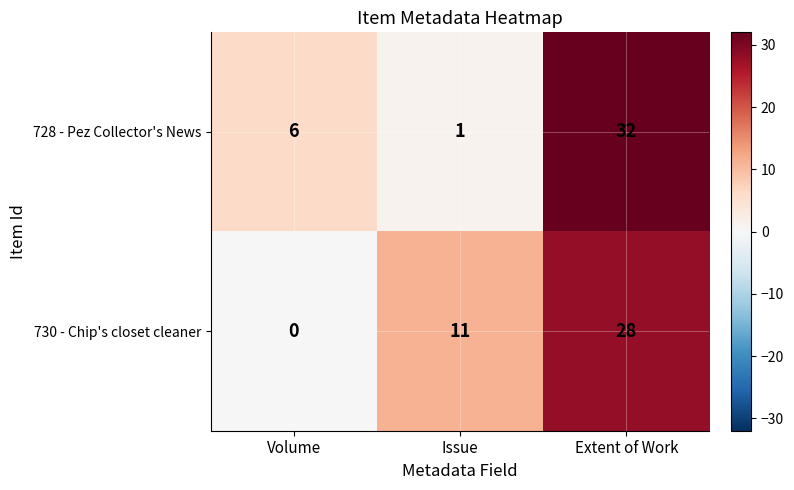

What is the sum of all 728 - Pez Collector's News values?

39